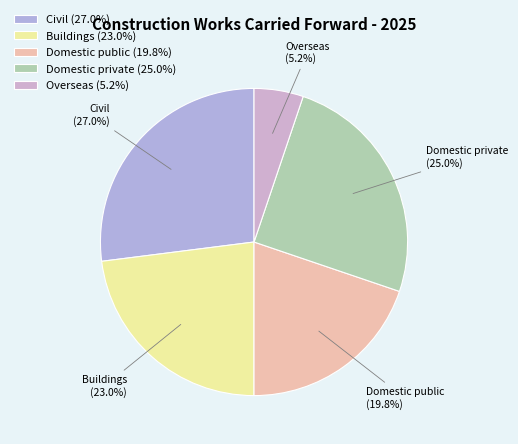

Which slice is the smallest?

Overseas